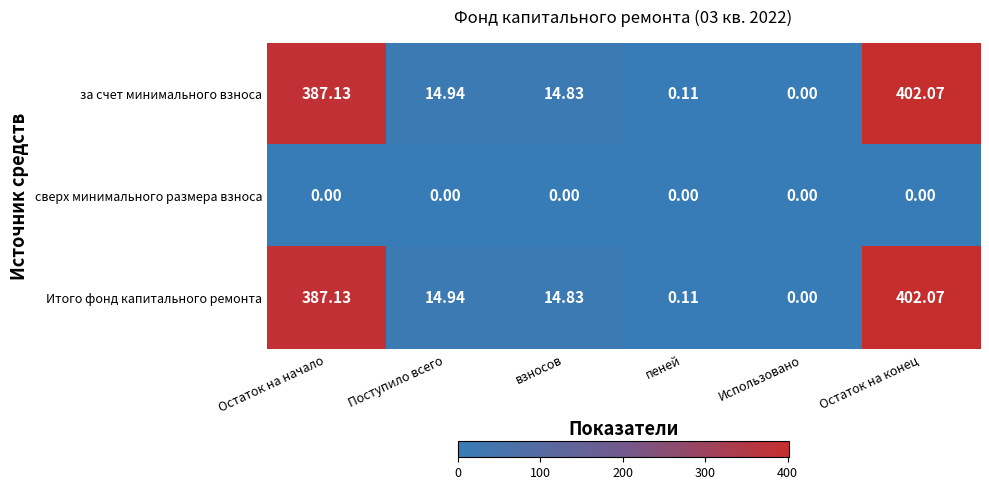

What is the total value across all series at Остаток на конец?

804.1